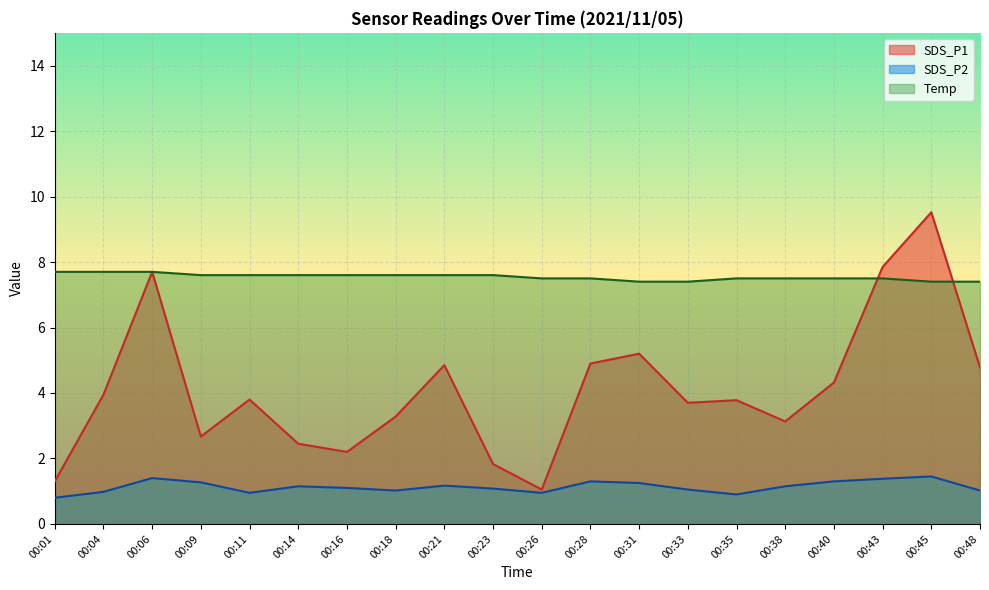

What is the total value across all series at 00:31?

13.9